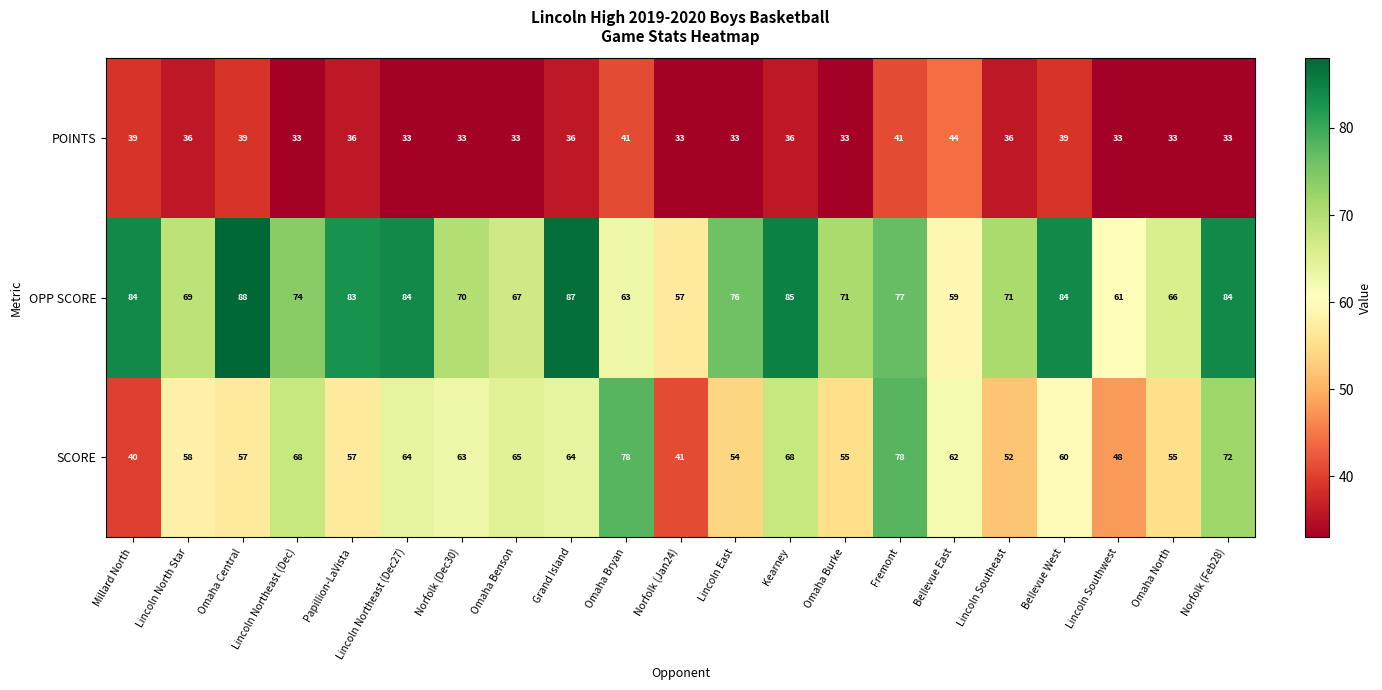

The value of OPP SCORE at Lincoln Southwest is 61. True or false?

True